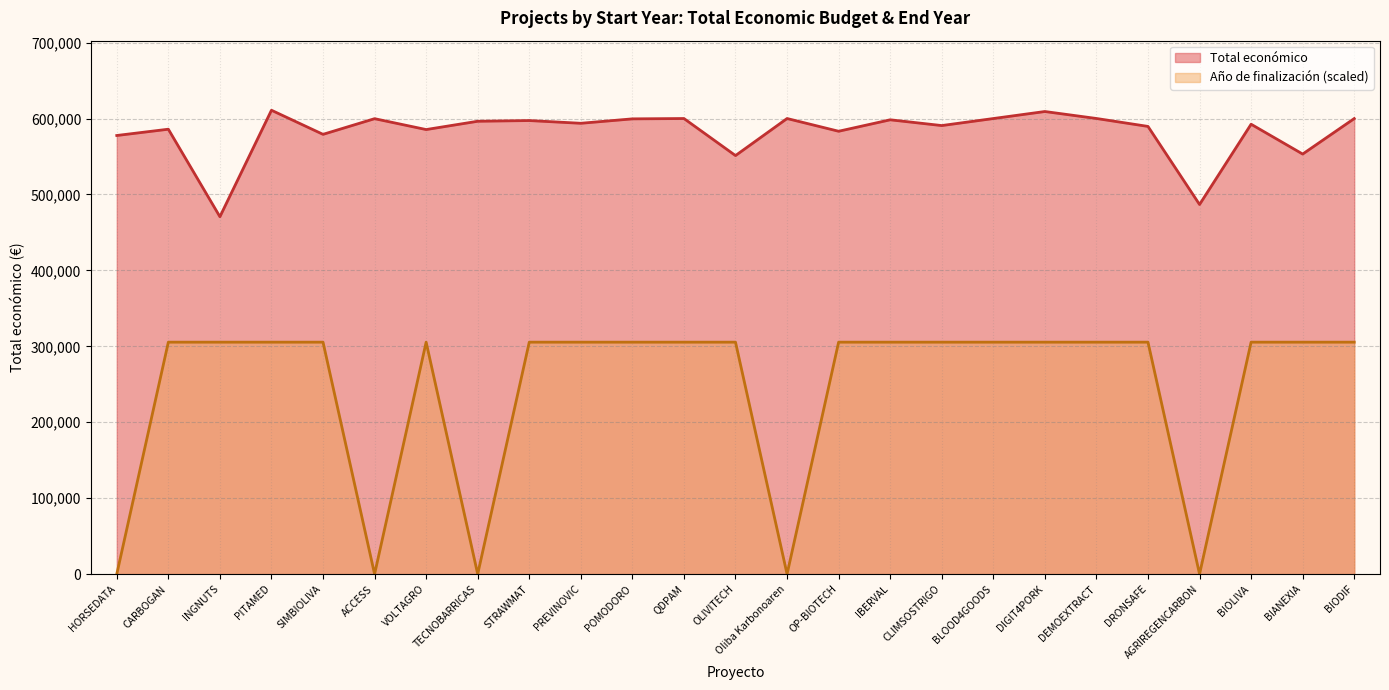

At BLOOD4GOODS, list the series in order from smallest to largest.

Año de finalización (scaled), Total económico